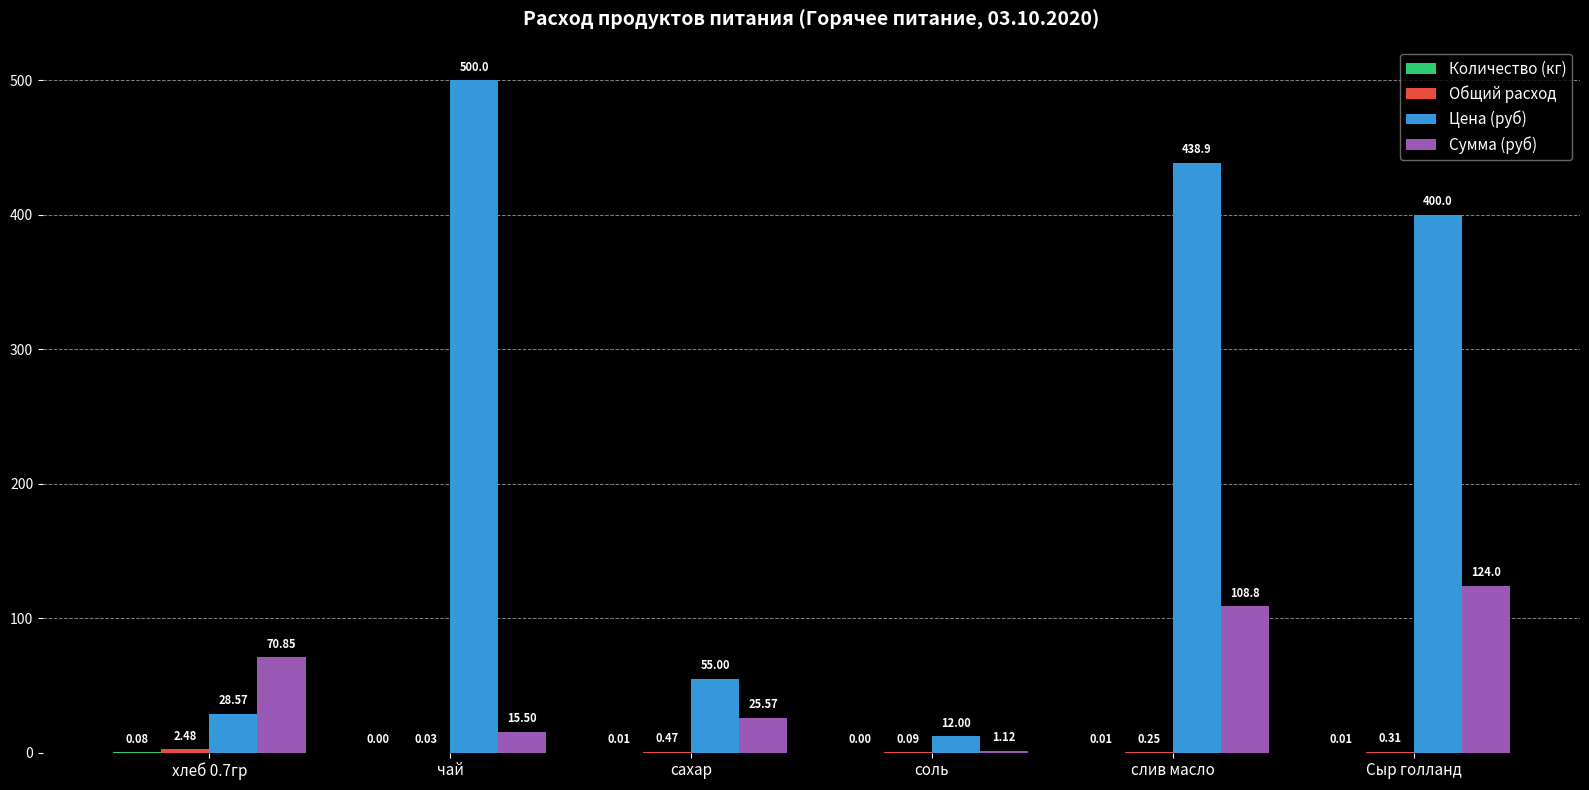

Which series changed the most between чай and слив масло?

Сумма (руб)